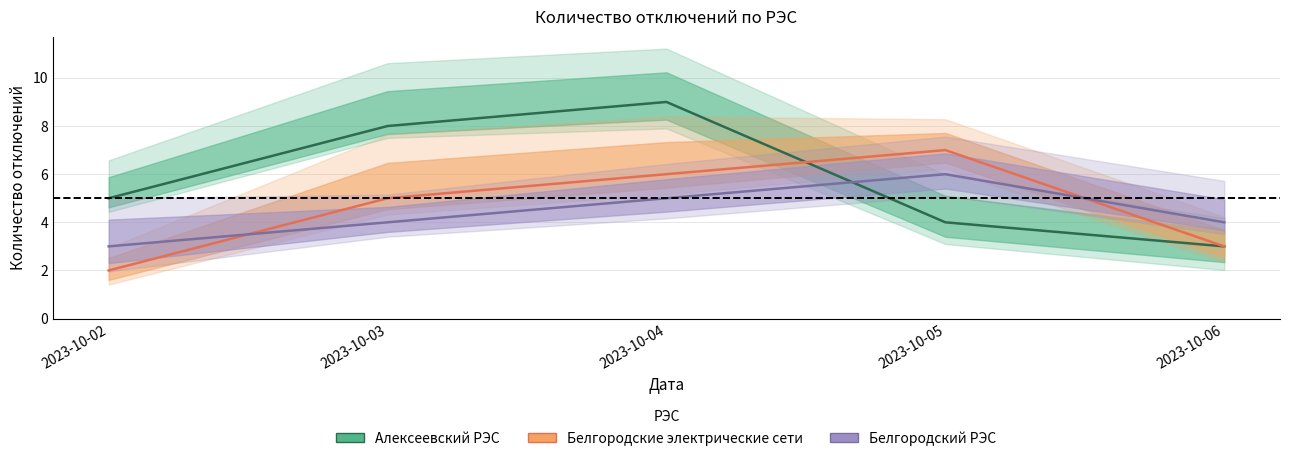

What is the total value across all series at 2023-10-02?

10